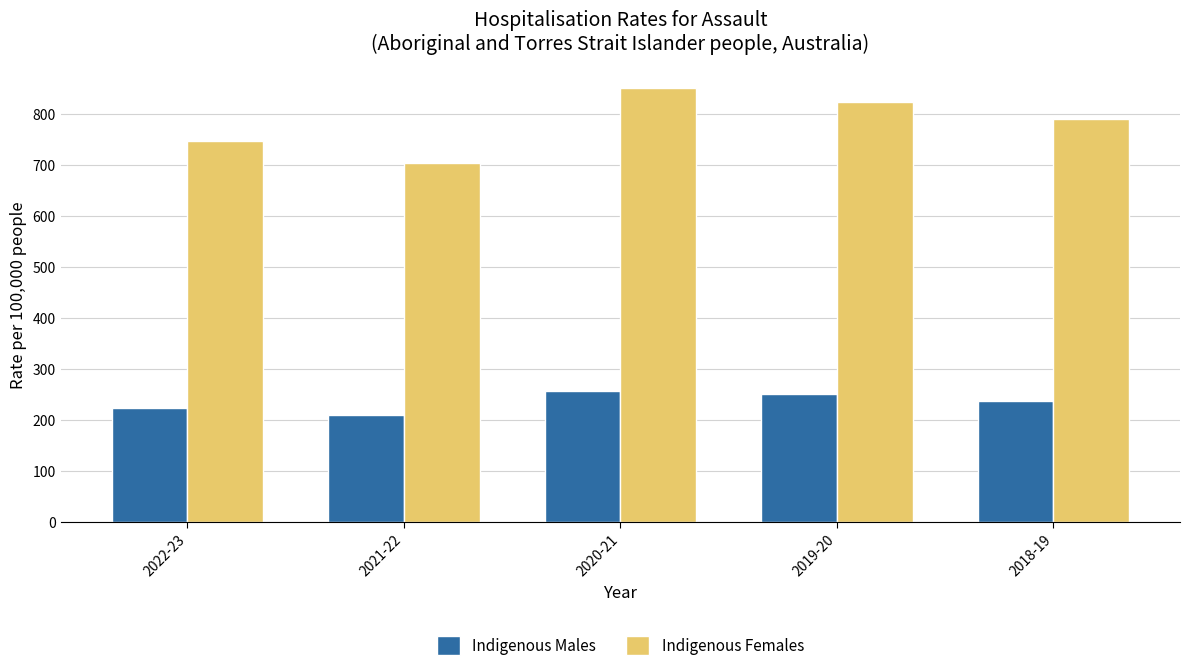

Is the value of Indigenous Males at 2022-23 greater than the value of Indigenous Females at 2022-23?

No